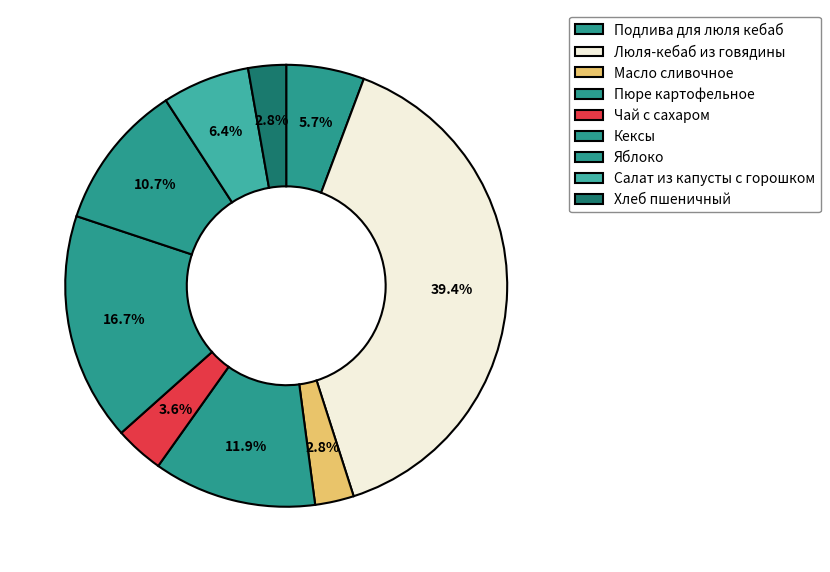

How many segments does this pie chart have?

9